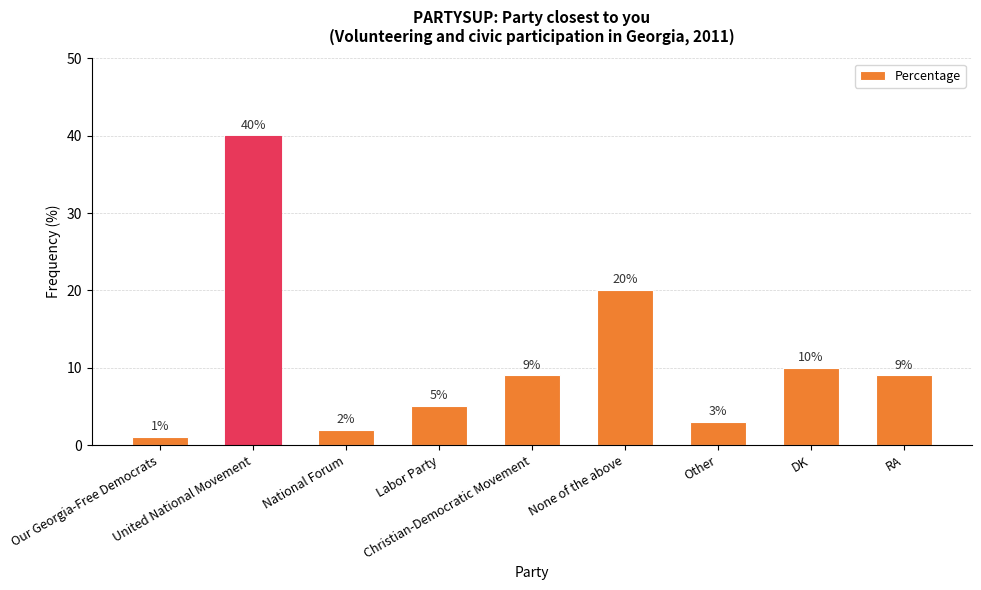

Reading left to right, list all the values displayed in this chart.

Our Georgia-Free Democrats=1	United National Movement=40	National Forum=2	Labor Party=5	Christian-Democratic Movement=9	None of the above=20	Other=3	DK=10	RA=9